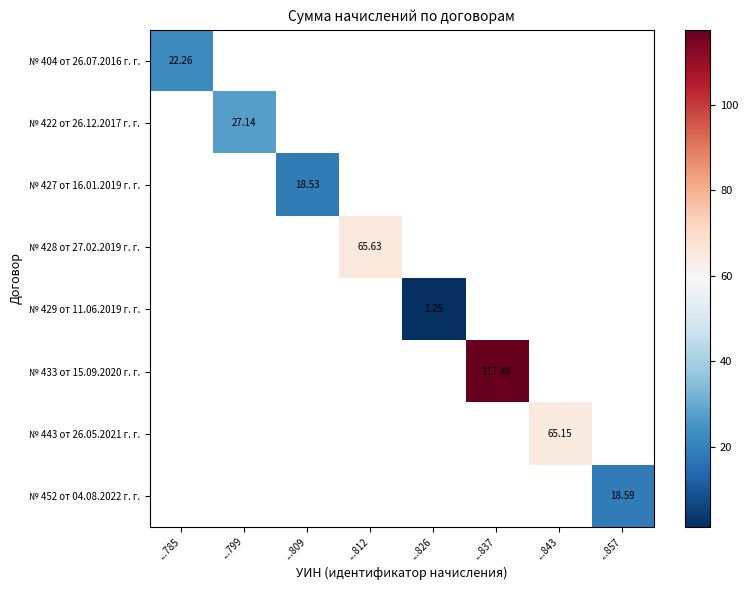

Count the number of categories in the chart.

8